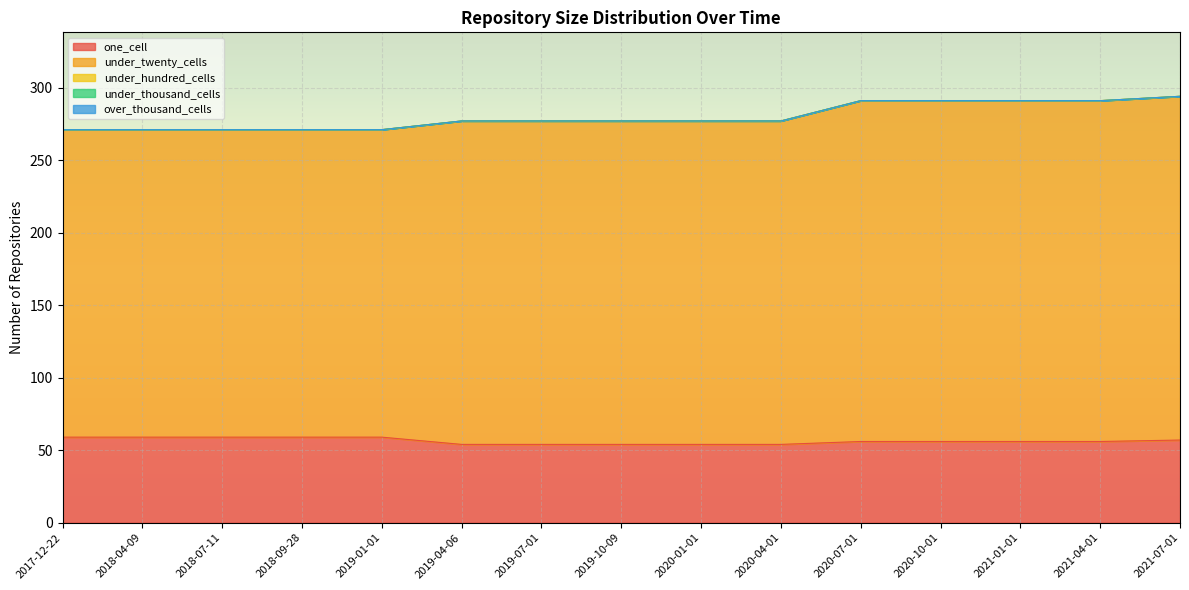

How many lines are shown in the chart?

5